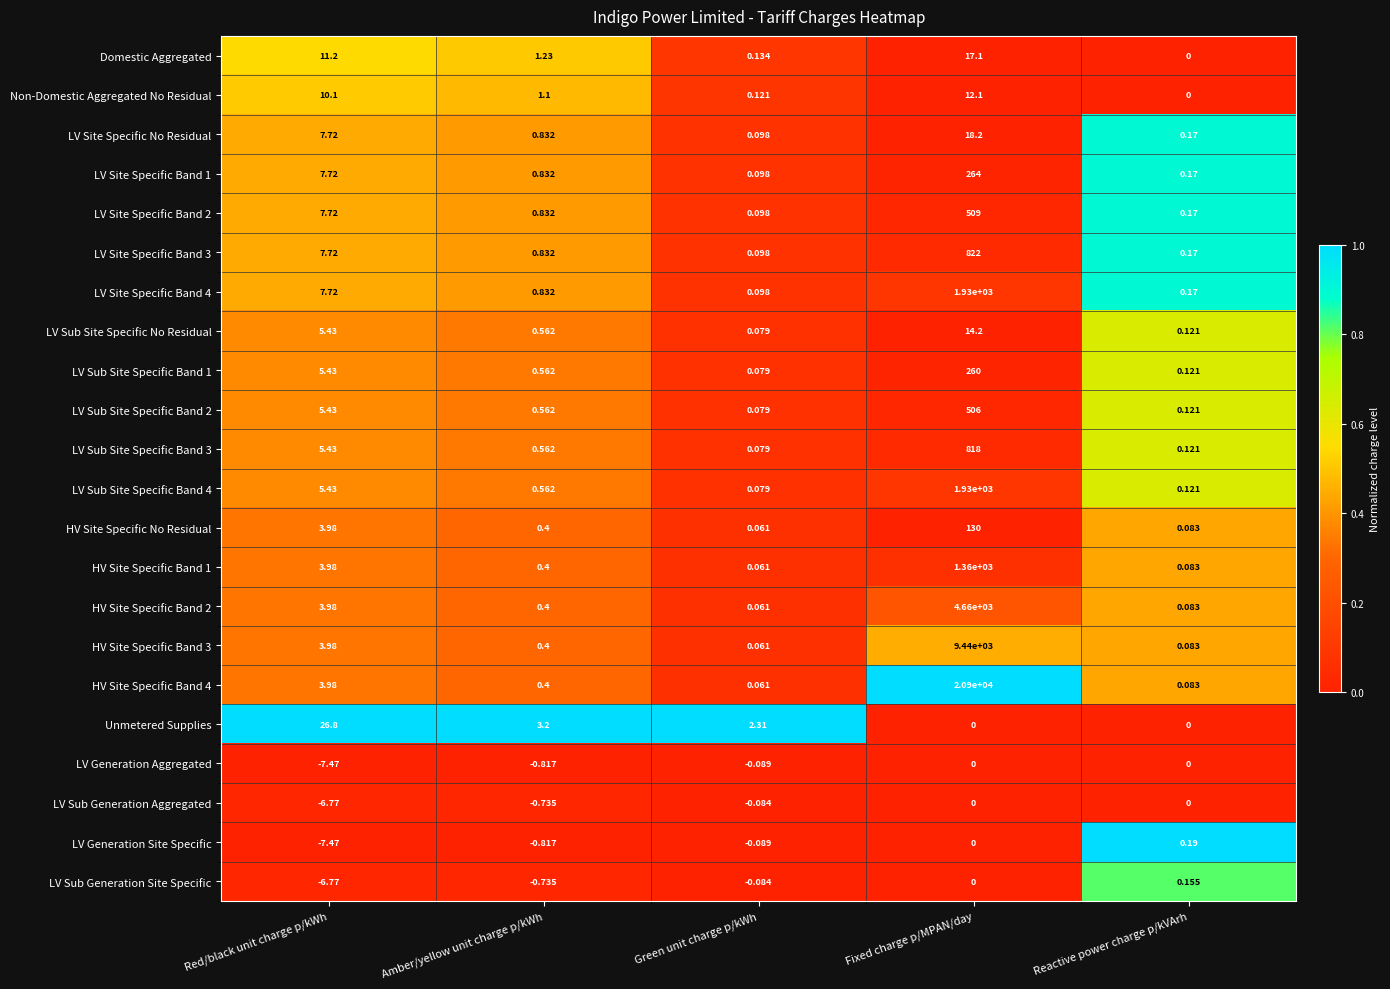

List the labels in order of LV Sub Generation Site Specific value, largest first.

Reactive power charge p/kVArh, Fixed charge p/MPAN/day, Green unit charge p/kWh, Amber/yellow unit charge p/kWh, Red/black unit charge p/kWh